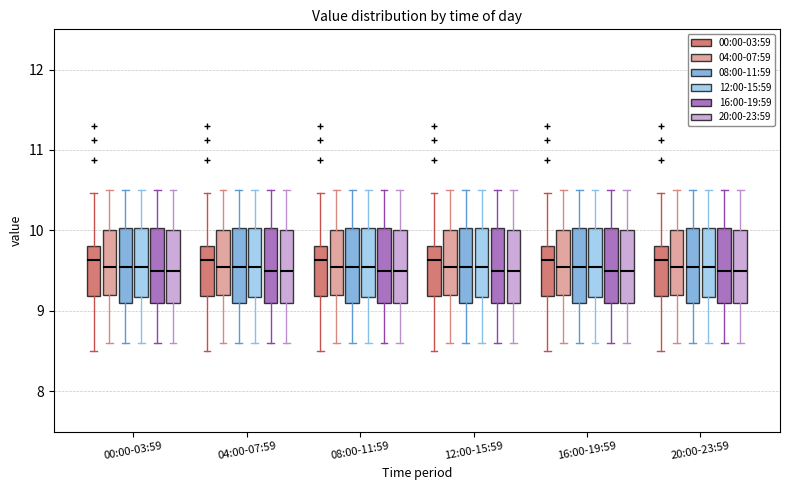

Reading left to right, read every box against the y-axis: the position of its median line, the range the box covers, and the ends of its whiskers. The values are not printed on the chart, so give them approximately, as read against the axis.

00:00-03:59 (00:00-03:59): median 9.6, box 9.2 to 9.8, whiskers 8.5 to 10.5
00:00-03:59 (04:00-07:59): median 9.6, box 9.2 to 10.0, whiskers 8.6 to 10.5
00:00-03:59 (08:00-11:59): median 9.6, box 9.1 to 10.0, whiskers 8.6 to 10.5
00:00-03:59 (12:00-15:59): median 9.6, box 9.2 to 10.0, whiskers 8.6 to 10.5
00:00-03:59 (16:00-19:59): median 9.5, box 9.1 to 10.0, whiskers 8.6 to 10.5
00:00-03:59 (20:00-23:59): median 9.5, box 9.1 to 10.0, whiskers 8.6 to 10.5
04:00-07:59 (00:00-03:59): median 9.6, box 9.2 to 9.8, whiskers 8.5 to 10.5
04:00-07:59 (04:00-07:59): median 9.6, box 9.2 to 10.0, whiskers 8.6 to 10.5
04:00-07:59 (08:00-11:59): median 9.6, box 9.1 to 10.0, whiskers 8.6 to 10.5
04:00-07:59 (12:00-15:59): median 9.6, box 9.2 to 10.0, whiskers 8.6 to 10.5
04:00-07:59 (16:00-19:59): median 9.5, box 9.1 to 10.0, whiskers 8.6 to 10.5
04:00-07:59 (20:00-23:59): median 9.5, box 9.1 to 10.0, whiskers 8.6 to 10.5
08:00-11:59 (00:00-03:59): median 9.6, box 9.2 to 9.8, whiskers 8.5 to 10.5
08:00-11:59 (04:00-07:59): median 9.6, box 9.2 to 10.0, whiskers 8.6 to 10.5
08:00-11:59 (08:00-11:59): median 9.6, box 9.1 to 10.0, whiskers 8.6 to 10.5
08:00-11:59 (12:00-15:59): median 9.6, box 9.2 to 10.0, whiskers 8.6 to 10.5
08:00-11:59 (16:00-19:59): median 9.5, box 9.1 to 10.0, whiskers 8.6 to 10.5
08:00-11:59 (20:00-23:59): median 9.5, box 9.1 to 10.0, whiskers 8.6 to 10.5
12:00-15:59 (00:00-03:59): median 9.6, box 9.2 to 9.8, whiskers 8.5 to 10.5
12:00-15:59 (04:00-07:59): median 9.6, box 9.2 to 10.0, whiskers 8.6 to 10.5
12:00-15:59 (08:00-11:59): median 9.6, box 9.1 to 10.0, whiskers 8.6 to 10.5
12:00-15:59 (12:00-15:59): median 9.6, box 9.2 to 10.0, whiskers 8.6 to 10.5
12:00-15:59 (16:00-19:59): median 9.5, box 9.1 to 10.0, whiskers 8.6 to 10.5
12:00-15:59 (20:00-23:59): median 9.5, box 9.1 to 10.0, whiskers 8.6 to 10.5
16:00-19:59 (00:00-03:59): median 9.6, box 9.2 to 9.8, whiskers 8.5 to 10.5
16:00-19:59 (04:00-07:59): median 9.6, box 9.2 to 10.0, whiskers 8.6 to 10.5
16:00-19:59 (08:00-11:59): median 9.6, box 9.1 to 10.0, whiskers 8.6 to 10.5
16:00-19:59 (12:00-15:59): median 9.6, box 9.2 to 10.0, whiskers 8.6 to 10.5
16:00-19:59 (16:00-19:59): median 9.5, box 9.1 to 10.0, whiskers 8.6 to 10.5
16:00-19:59 (20:00-23:59): median 9.5, box 9.1 to 10.0, whiskers 8.6 to 10.5
20:00-23:59 (00:00-03:59): median 9.6, box 9.2 to 9.8, whiskers 8.5 to 10.5
20:00-23:59 (04:00-07:59): median 9.6, box 9.2 to 10.0, whiskers 8.6 to 10.5
20:00-23:59 (08:00-11:59): median 9.6, box 9.1 to 10.0, whiskers 8.6 to 10.5
20:00-23:59 (12:00-15:59): median 9.6, box 9.2 to 10.0, whiskers 8.6 to 10.5
20:00-23:59 (16:00-19:59): median 9.5, box 9.1 to 10.0, whiskers 8.6 to 10.5
20:00-23:59 (20:00-23:59): median 9.5, box 9.1 to 10.0, whiskers 8.6 to 10.5